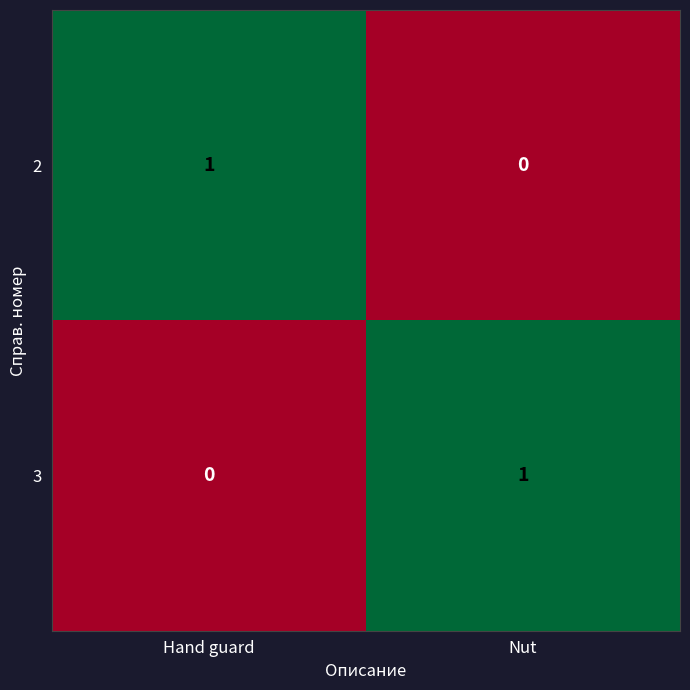

Rank the series at Hand guard from lowest to highest value.

3, 2